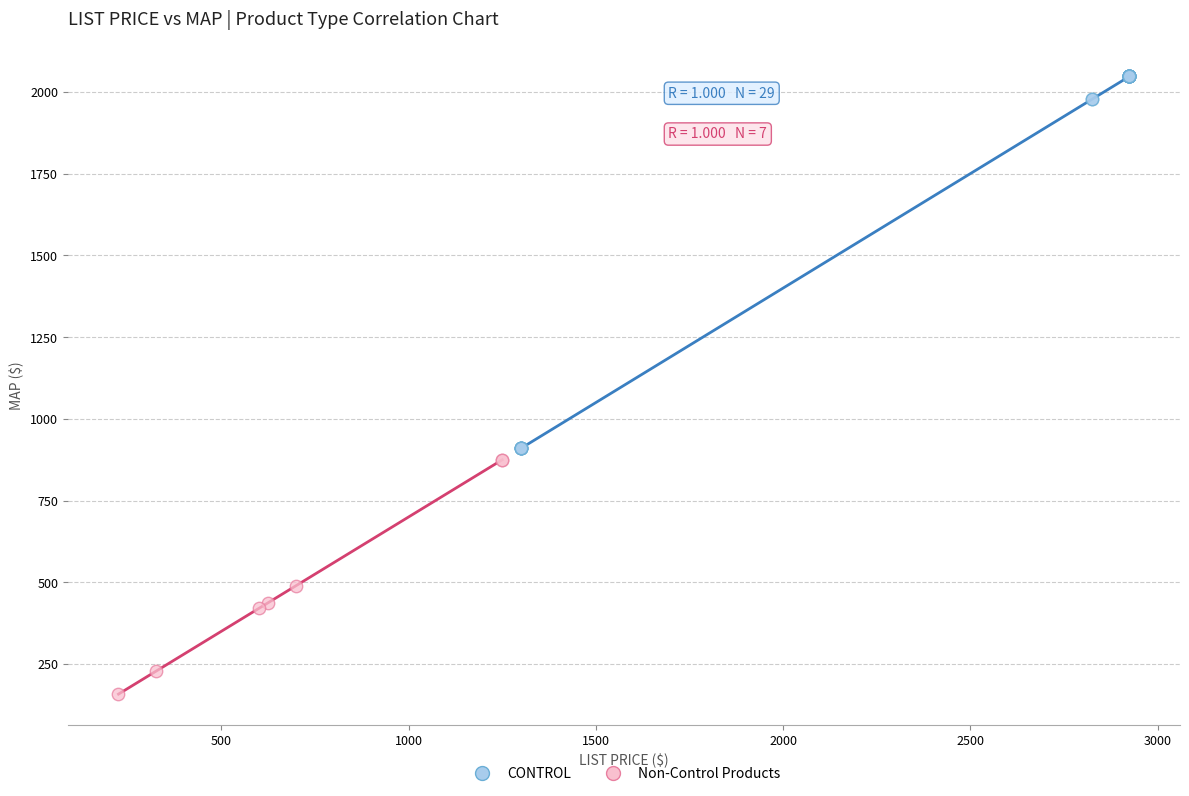

Which series reaches the minimum Y coordinate?

Non-Control Products